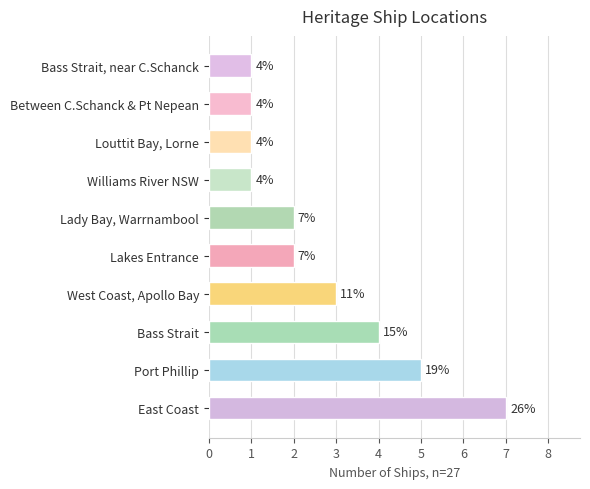

What is the change in value from East Coast to Williams River NSW?

-6